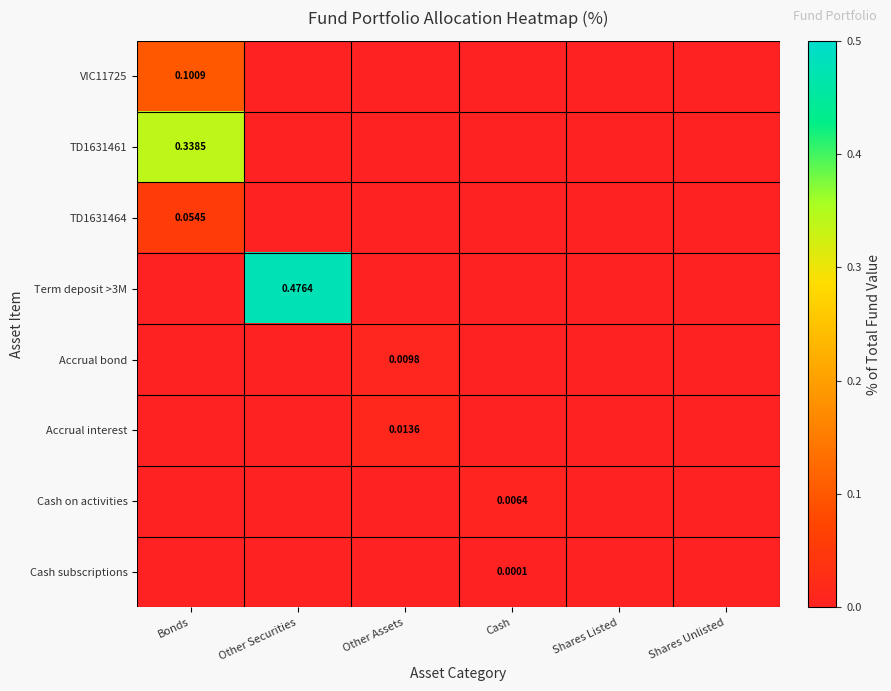

What is the spread (max minus min) of values at Bonds?

0.3